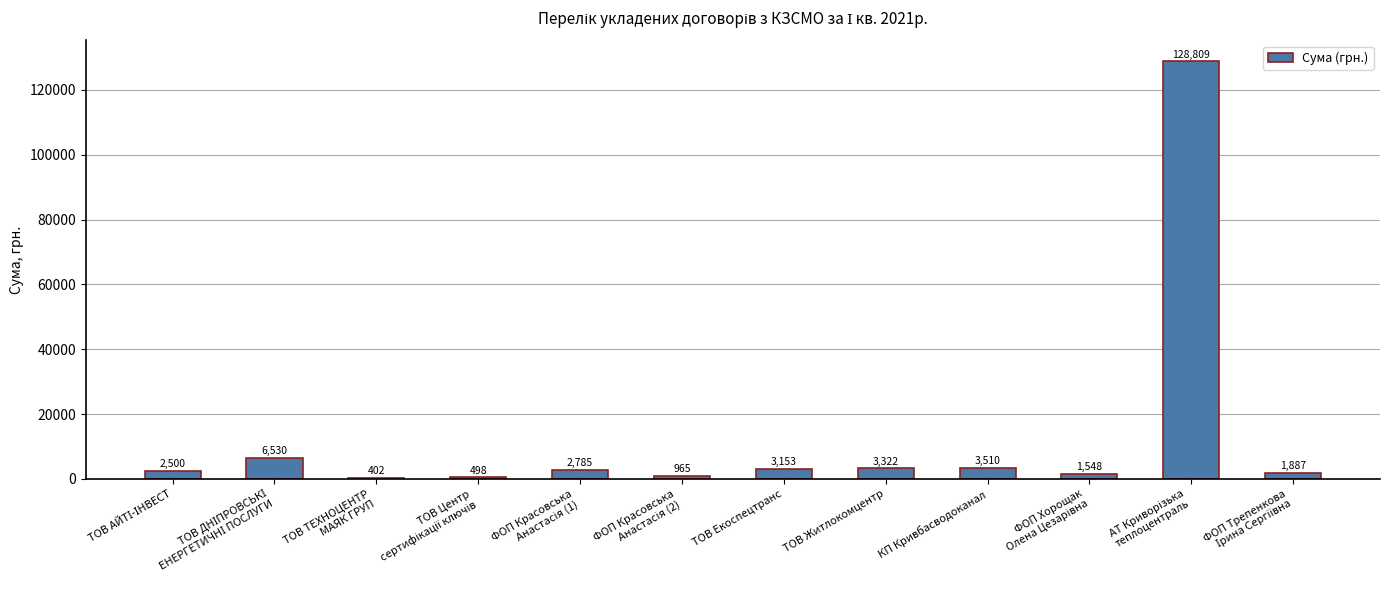

The chart shows a value of 3510.0 at КП Кривбасводоканал. True or false?

True